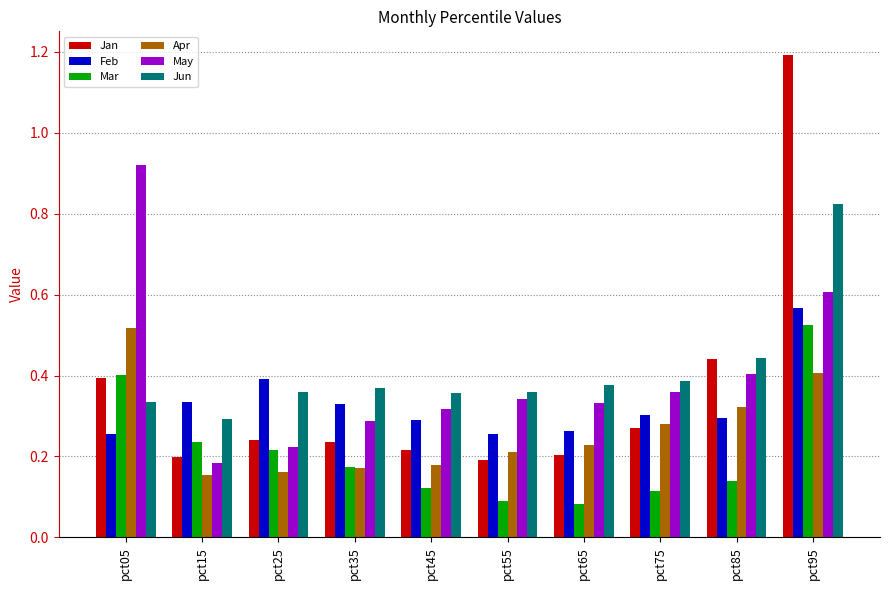

Which category has the highest value across all series?

pct95